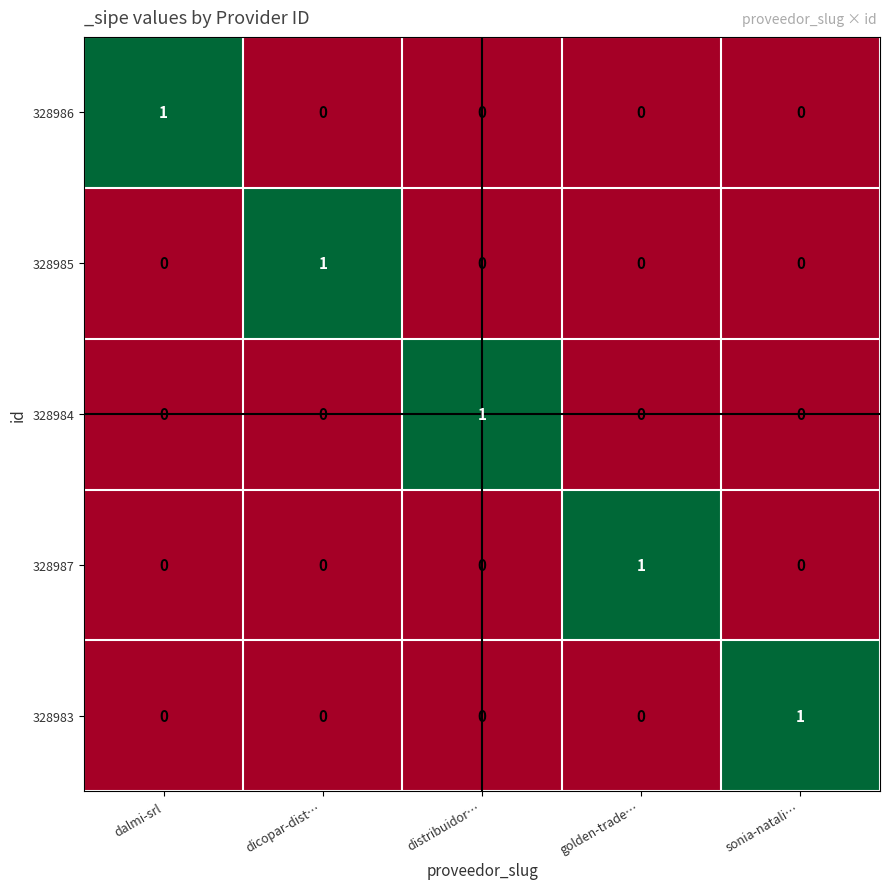

At how many categories does at least one series exceed 0?

5